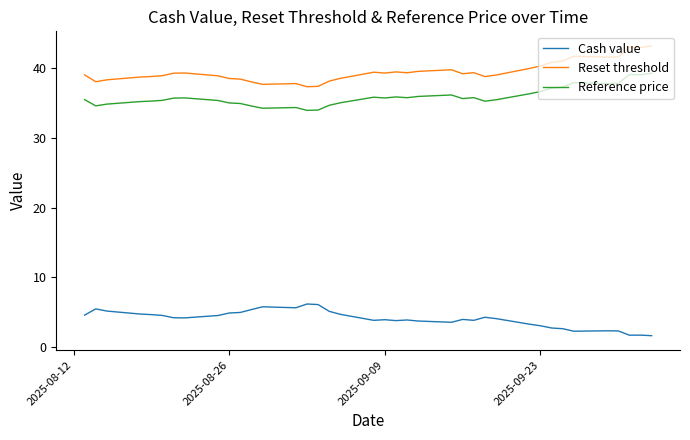

Does the chart display data point markers on the line(s)?

No